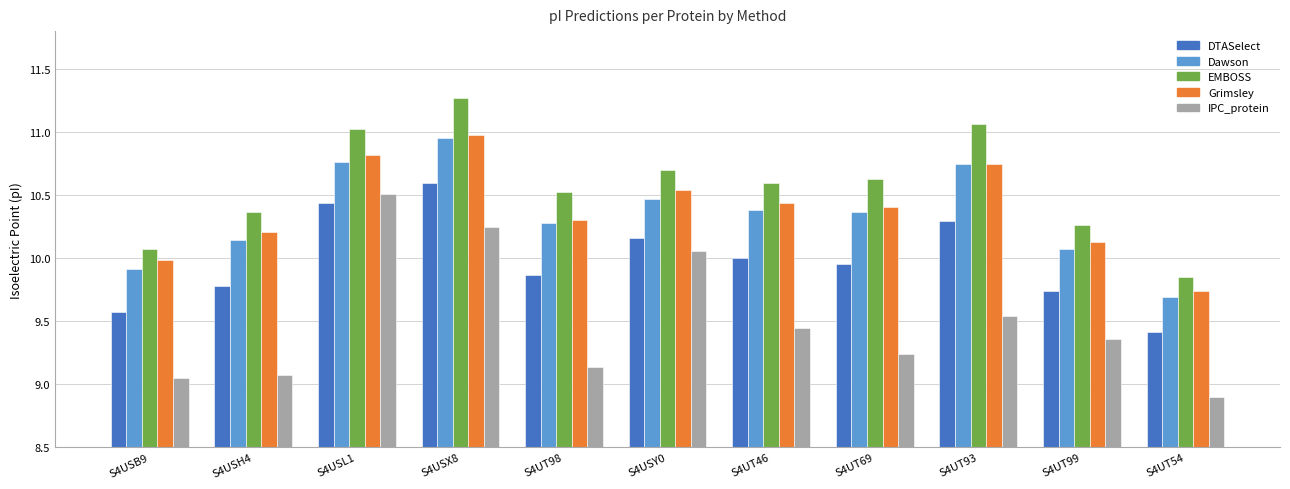

Is the value of IPC_protein at S4UT69 greater than the value of Grimsley at S4USH4?

No